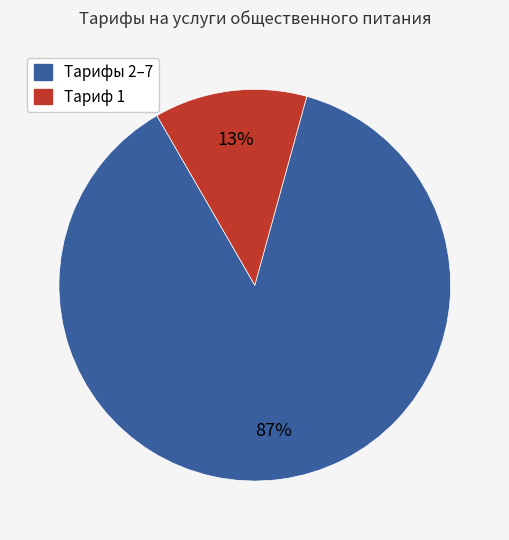

Is there any slice that represents more than half of the pie?

Yes